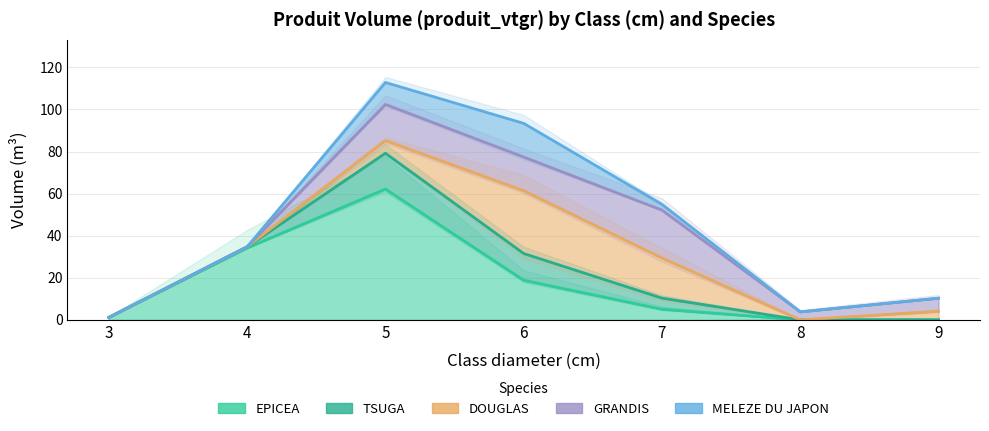

Which series has the largest total across all categories?

EPICEA